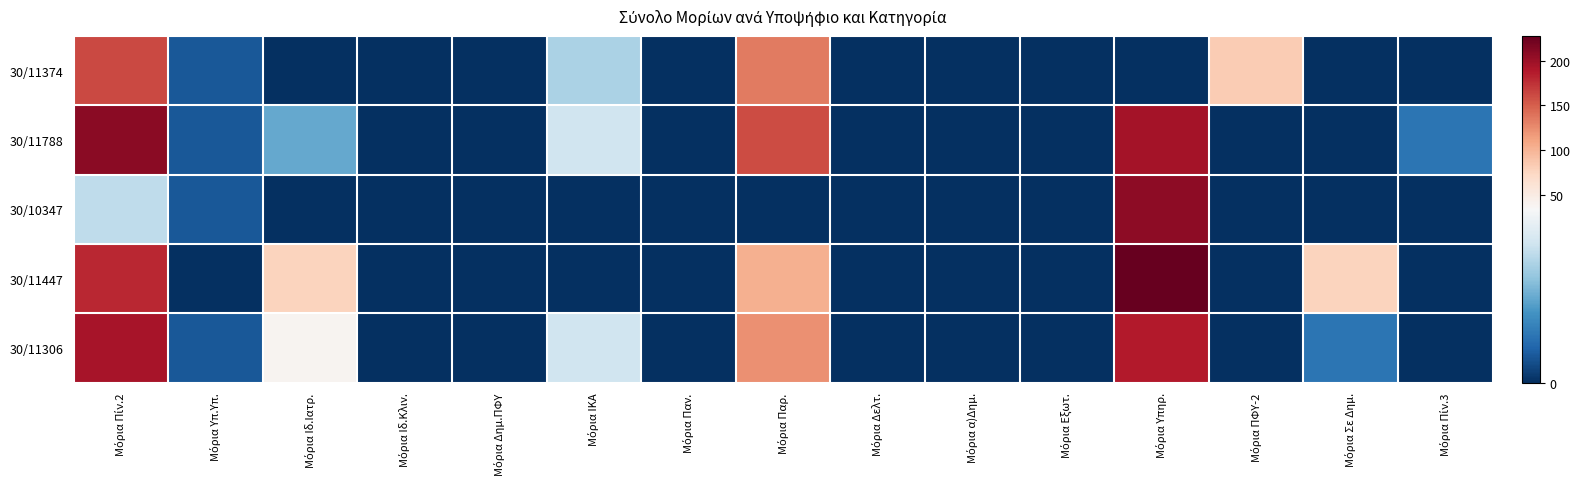

Reading right to left, what are all the values shown in this chart?

30/11374: Μόρια Πίν.3=0.0	Μόρια Σε Δημ.=0.0	Μόρια ΠΦΥ-2=83.3	Μόρια Υπηρ.=0.0	Μόρια Εξωτ.=0.0	Μόρια α)Δημ.=0.0	Μόρια Δελτ.=0.0	Μόρια Παρ.=134.1	Μόρια Παν.=0.0	Μόρια ΙΚΑ=23.0	Μόρια Δημ.ΠΦΥ=0.0	Μόρια Ιδ.Κλιν.=0.0	Μόρια Ιδ.Ιατρ.=0.0	Μόρια Υπ.Υπ.=5.0	Μόρια Πίν.2=162.0
30/11788: Μόρια Πίν.3=9.0	Μόρια Σε Δημ.=0.0	Μόρια ΠΦΥ-2=0.0	Μόρια Υπηρ.=195.7	Μόρια Εξωτ.=0.0	Μόρια α)Δημ.=0.0	Μόρια Δελτ.=0.0	Μόρια Παρ.=160.9	Μόρια Παν.=0.0	Μόρια ΙΚΑ=26.8	Μόρια Δημ.ΠΦΥ=0.0	Μόρια Ιδ.Κλιν.=0.0	Μόρια Ιδ.Ιατρ.=16.5	Μόρια Υπ.Υπ.=5.0	Μόρια Πίν.2=209.2
30/10347: Μόρια Πίν.3=0.0	Μόρια Σε Δημ.=0.0	Μόρια ΠΦΥ-2=0.0	Μόρια Υπηρ.=206.9	Μόρια Εξωτ.=0.0	Μόρια α)Δημ.=0.0	Μόρια Δελτ.=0.0	Μόρια Παρ.=0.0	Μόρια Παν.=0.0	Μόρια ΙΚΑ=0.0	Μόρια Δημ.ΠΦΥ=0.0	Μόρια Ιδ.Κλιν.=0.0	Μόρια Ιδ.Ιατρ.=0.0	Μόρια Υπ.Υπ.=5.0	Μόρια Πίν.2=25.0
30/11447: Μόρια Πίν.3=0.0	Μόρια Σε Δημ.=76.5	Μόρια ΠΦΥ-2=0.0	Μόρια Υπηρ.=228.1	Μόρια Εξωτ.=0.0	Μόρια α)Δημ.=0.0	Μόρια Δελτ.=0.0	Μόρια Παρ.=103.4	Μόρια Παν.=0.0	Μόρια ΙΚΑ=0.0	Μόρια Δημ.ΠΦΥ=0.0	Μόρια Ιδ.Κλιν.=0.0	Μόρια Ιδ.Ιατρ.=76.5	Μόρια Υπ.Υπ.=0.0	Μόρια Πίν.2=179.9
30/11306: Μόρια Πίν.3=0.0	Μόρια Σε Δημ.=9.0	Μόρια ΠΦΥ-2=0.0	Μόρια Υπηρ.=188.5	Μόρια Εξωτ.=0.0	Μόρια α)Δημ.=0.0	Μόρια Δελτ.=0.0	Μόρια Παρ.=122.6	Μόρια Παν.=0.0	Μόρια ΙΚΑ=26.8	Μόρια Δημ.ΠΦΥ=0.0	Μόρια Ιδ.Κλιν.=0.0	Μόρια Ιδ.Ιατρ.=39.0	Μόρια Υπ.Υπ.=5.0	Μόρια Πίν.2=193.4